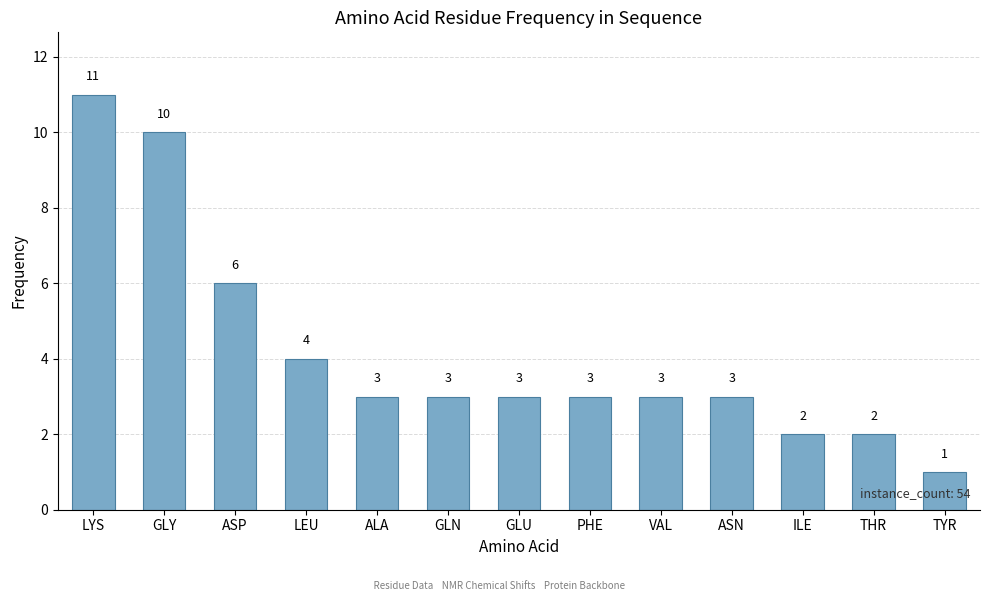

What is the average value?

4